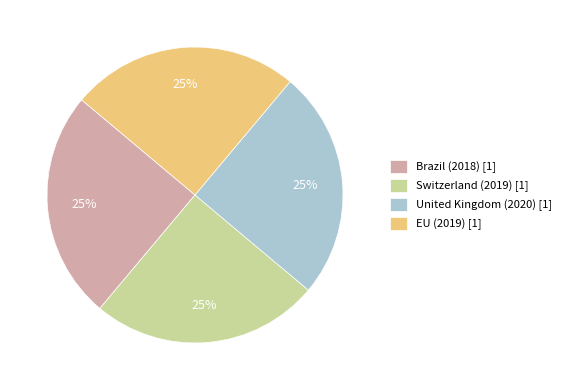

To the nearest percent, what is the combined percentage of Brazil (2018) and Switzerland (2019)?

50%